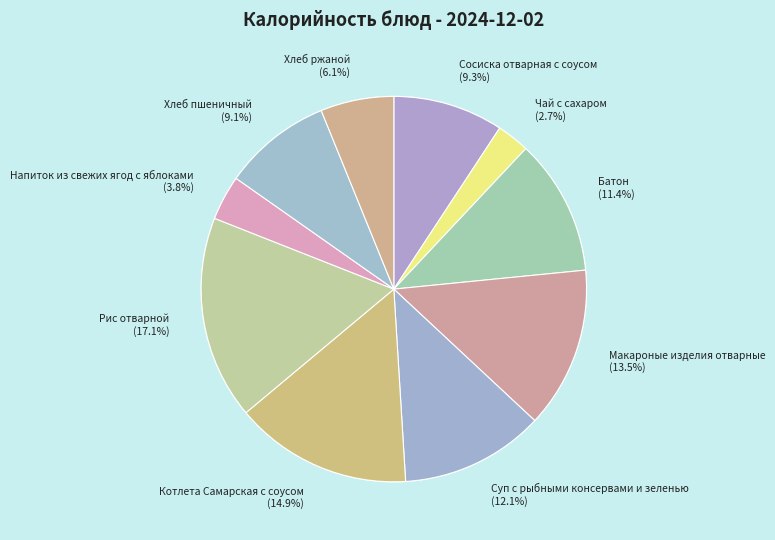

How many segments does this pie chart have?

10